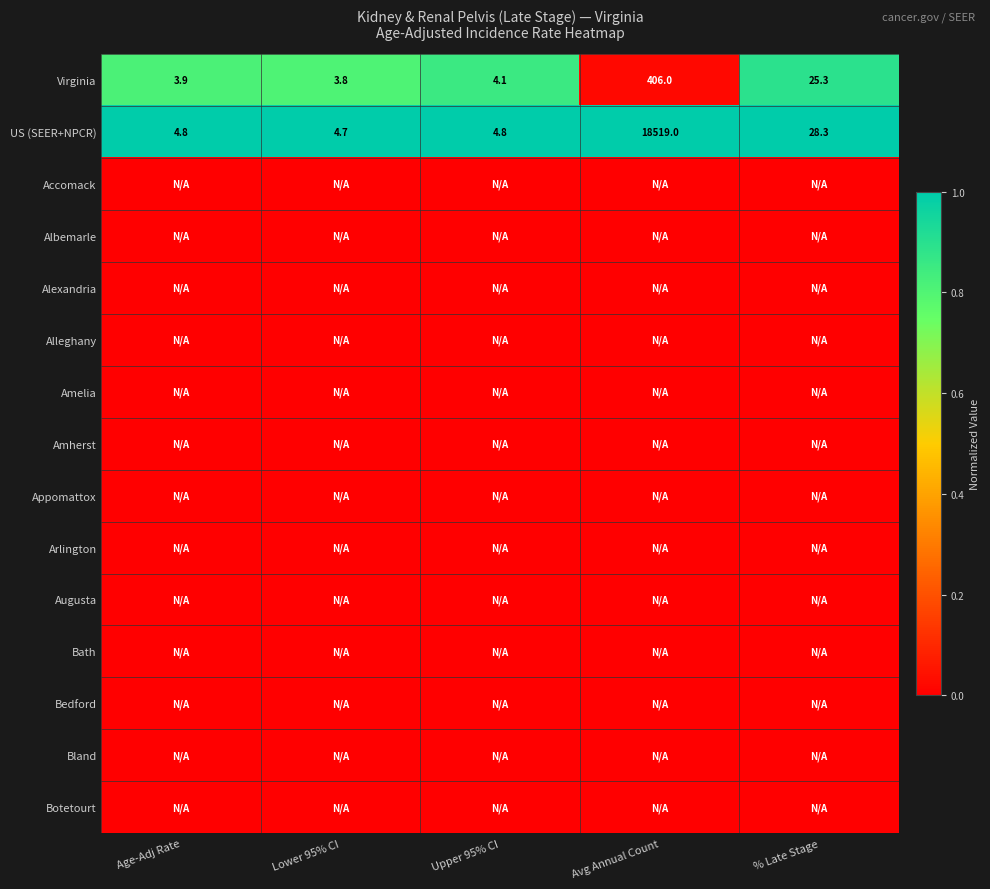

What is the maximum value for US (SEER+NPCR)?

18519.0